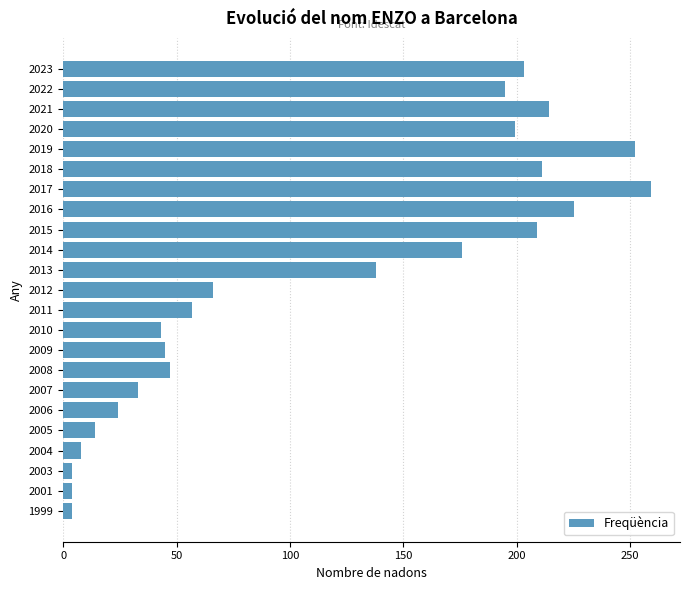

Reading top to bottom, what are all the values shown in this chart?

2023=203	2022=195	2021=214	2020=199	2019=252	2018=211	2017=259	2016=225	2015=209	2014=176	2013=138	2012=66	2011=57	2010=43	2009=45	2008=47	2007=33	2006=24	2005=14	2004=8	2003=4	2001=4	1999=4